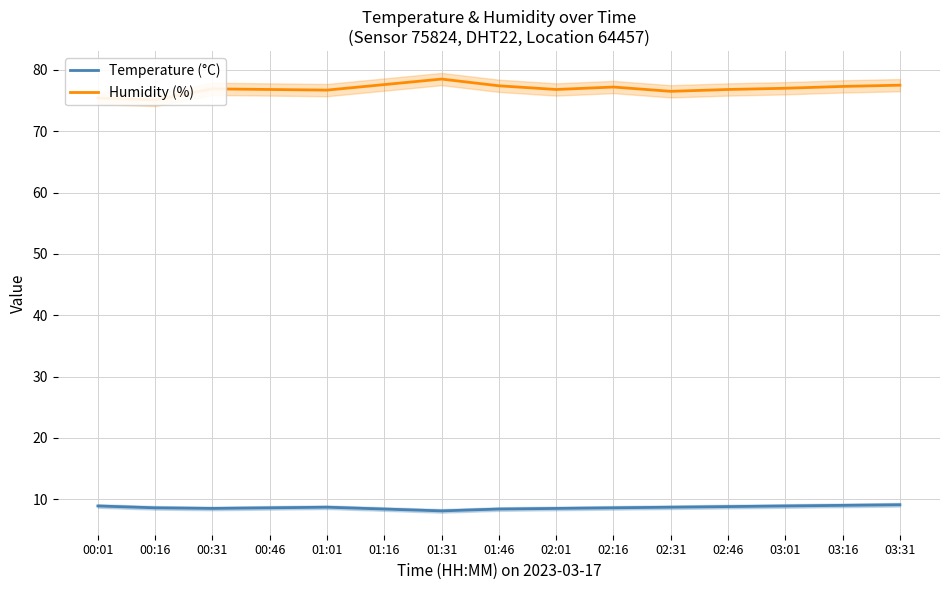

List the series in order of their peak value, lowest first.

Temperature (°C), Humidity (%)